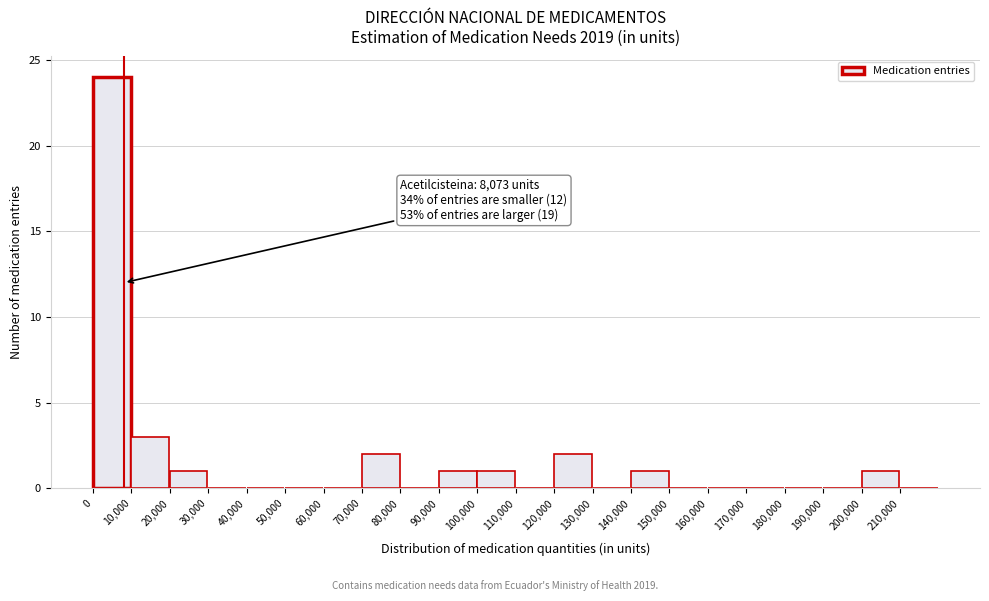

Which range on the x-axis has the tallest bar?

0 to 10000